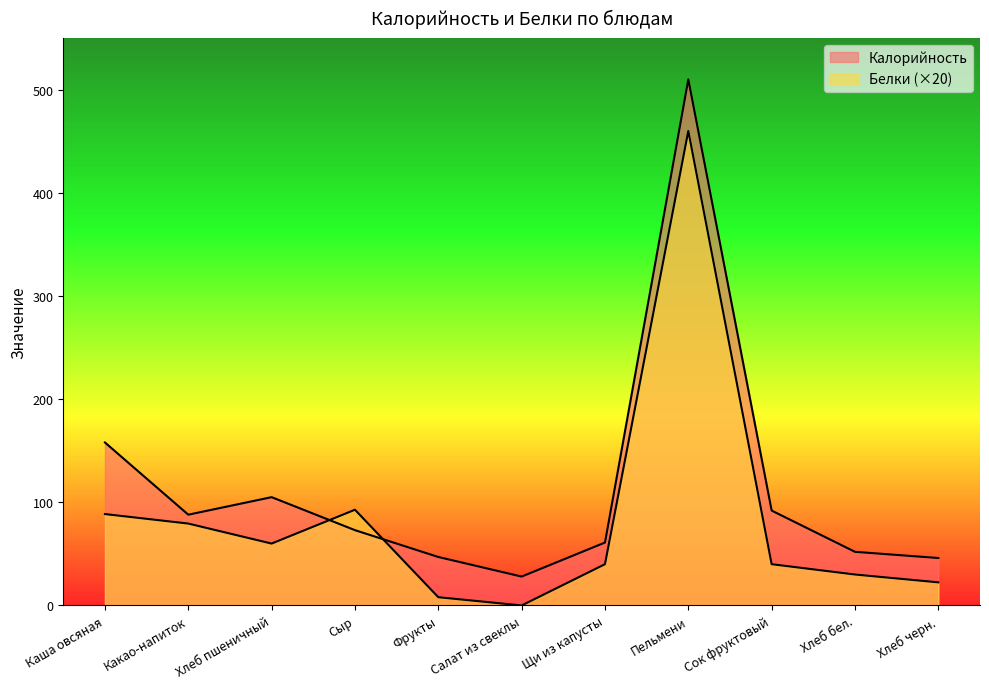

What is the label of the 6th point from the right?

Салат из свеклы